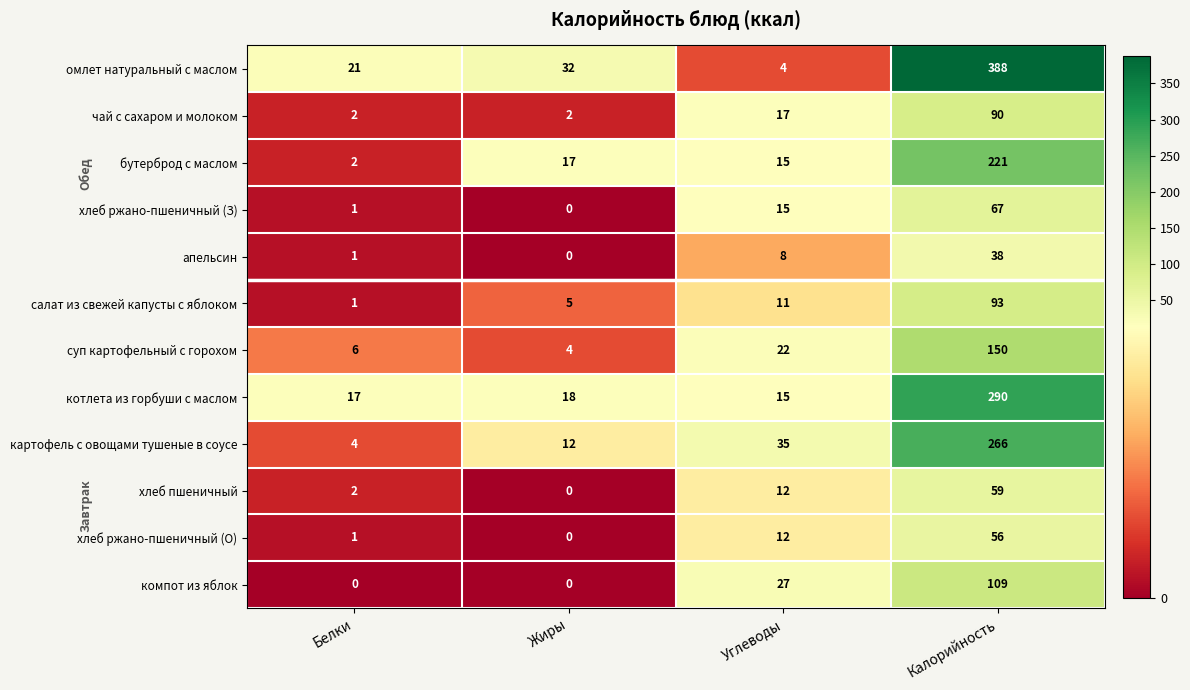

What is the greatest value displayed?

388